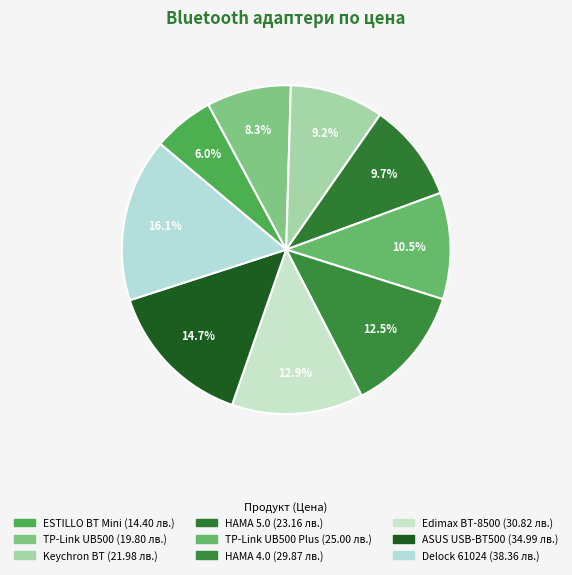

How many segments does this pie chart have?

9